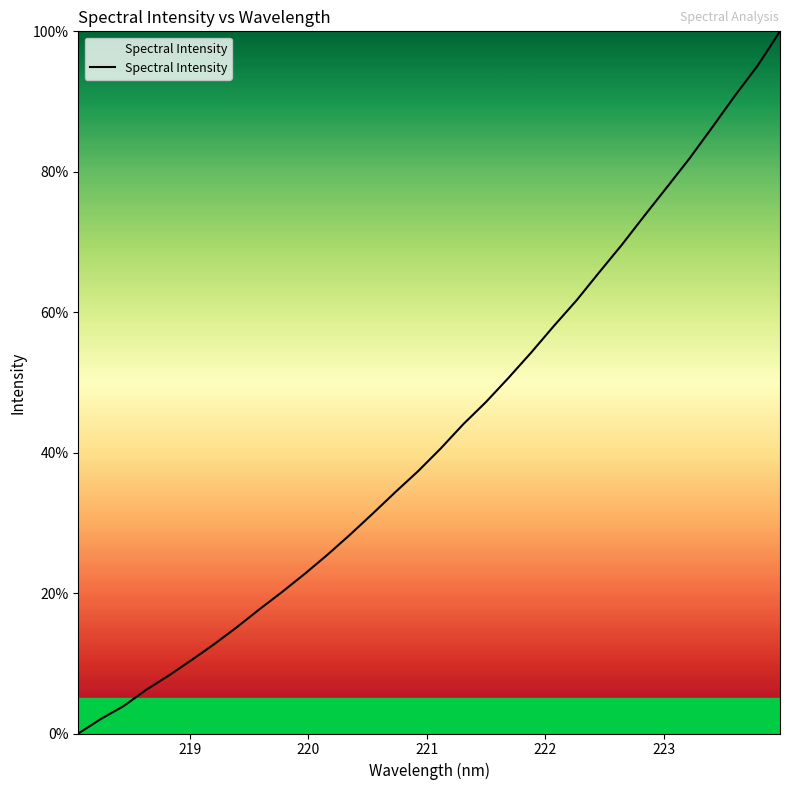

What is the difference between the maximum and minimum values?

100.0